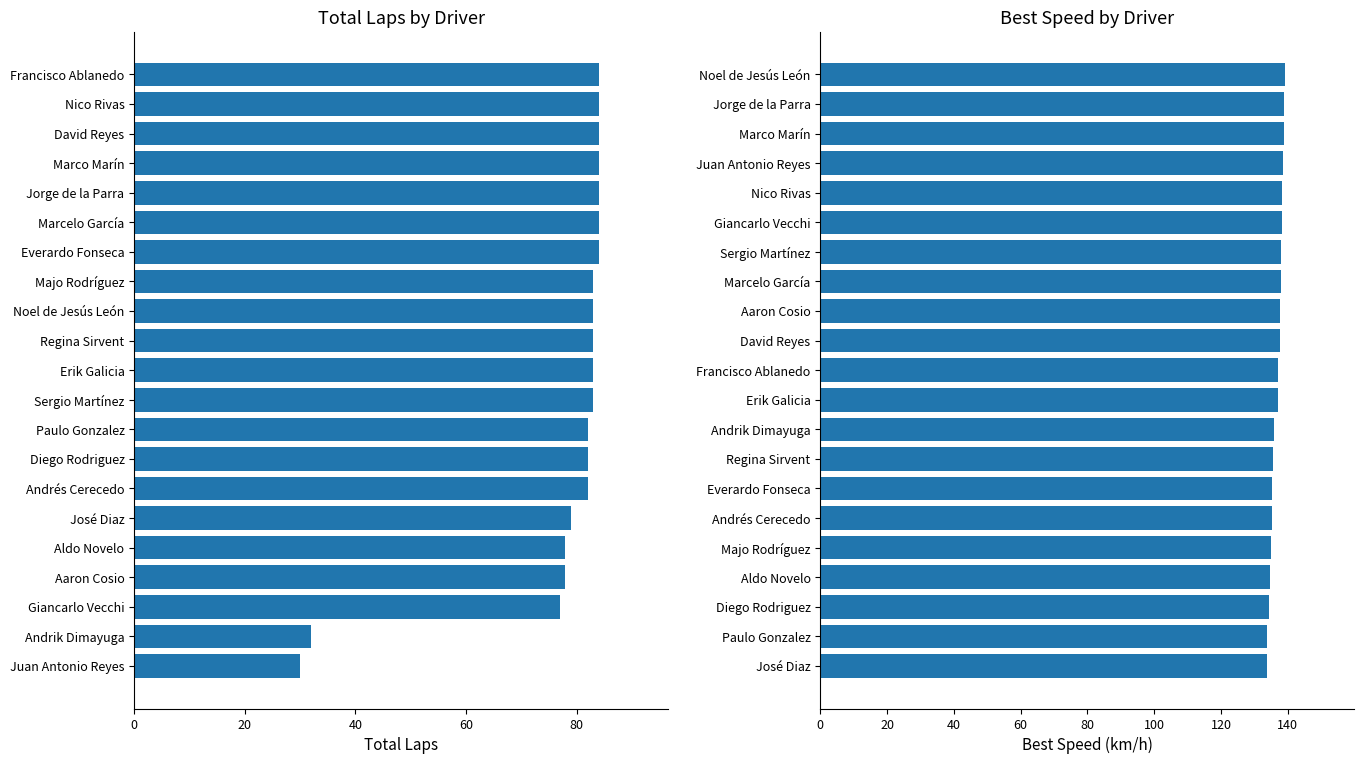

What are all the series names shown in the legend?

Total Laps, Best Speed